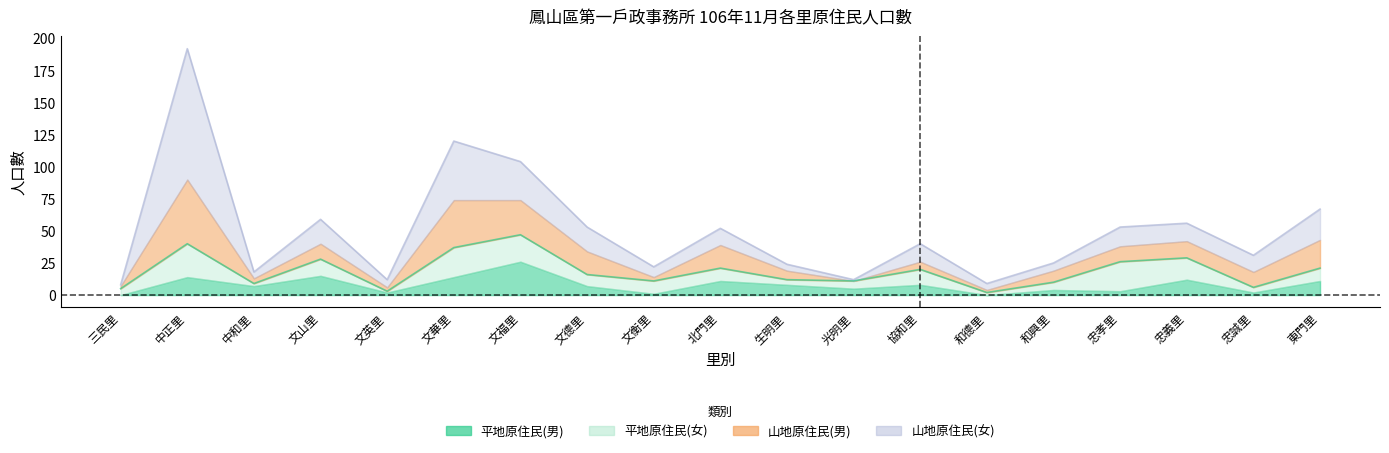

What is the maximum value for 平地原住民(女)?

26